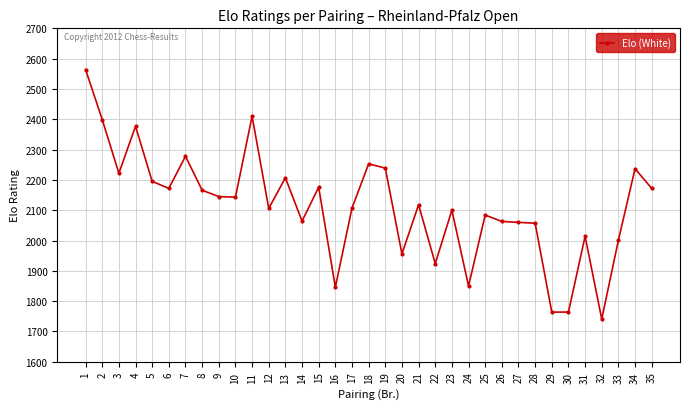

What is the difference between the maximum and minimum values?

823